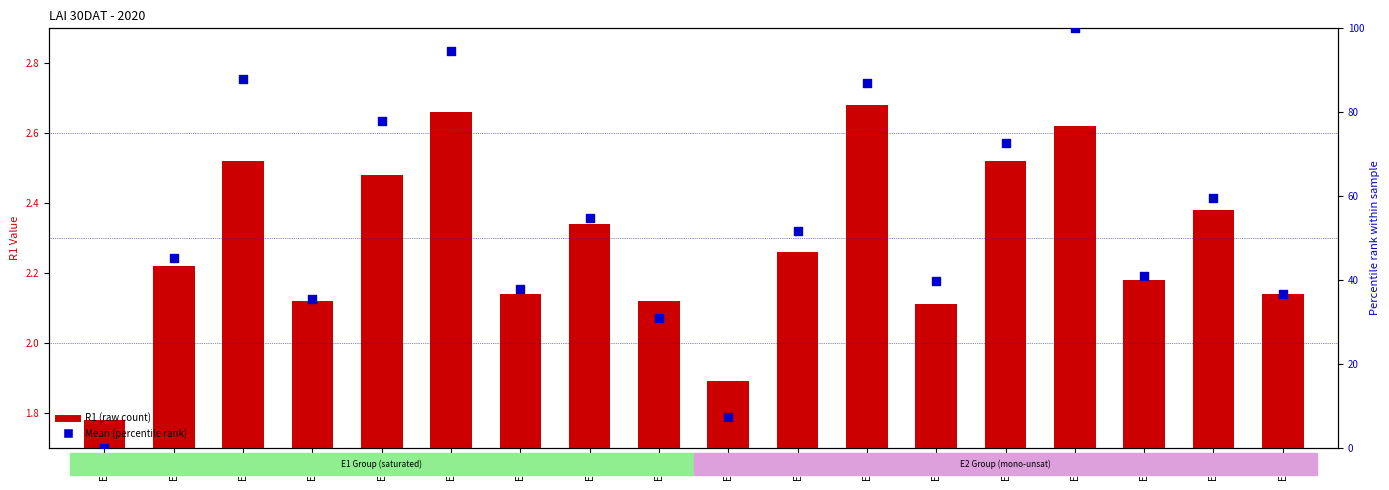

What is the total value across all series at E2T9?

38.8